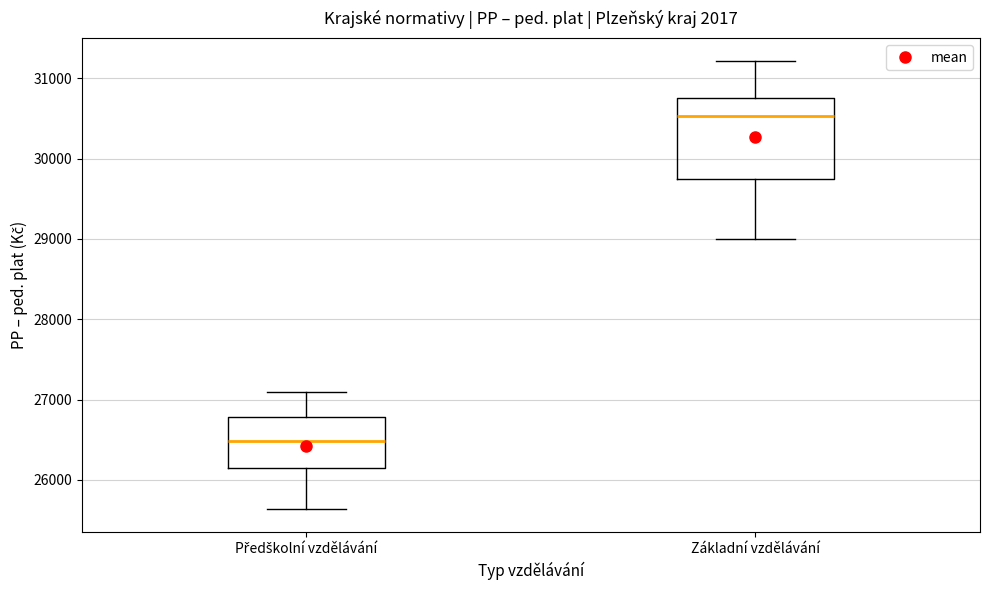

Reading left to right, read every box against the y-axis: the position of its median line, the range the box covers, and the ends of its whiskers. The values are not printed on the chart, so give them approximately, as read against the axis.

Předškolní vzdělávání: median 26500, box 26200 to 26800, whiskers 25600 to 27100
Základní vzdělávání: median 30500, box 29700 to 30800, whiskers 29000 to 31200